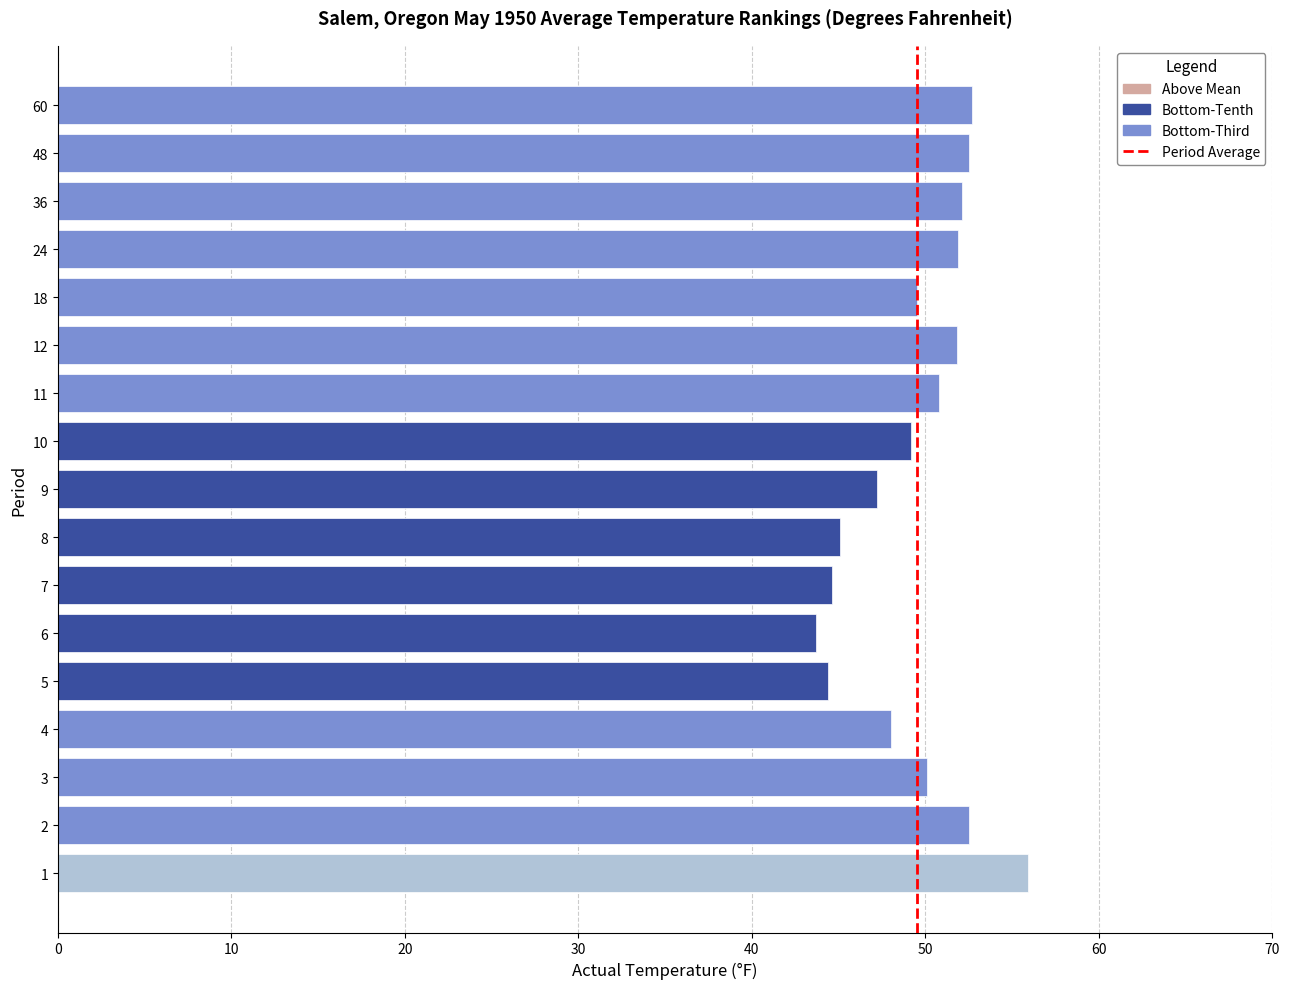

What is the change in value from 10 to 48?

+3.3